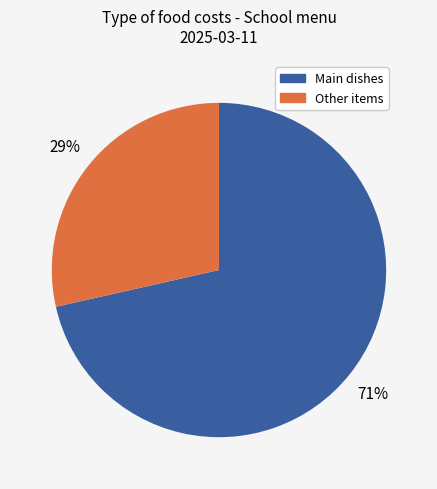

To the nearest percent, what is the average slice percentage?

50%